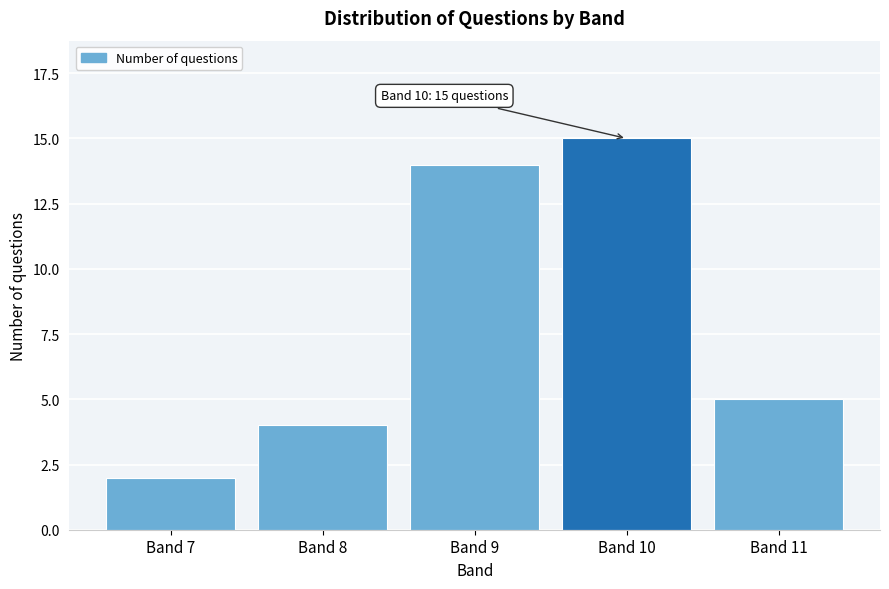

Reading left to right, what are all the values shown in this chart?

2	4	14	15	5